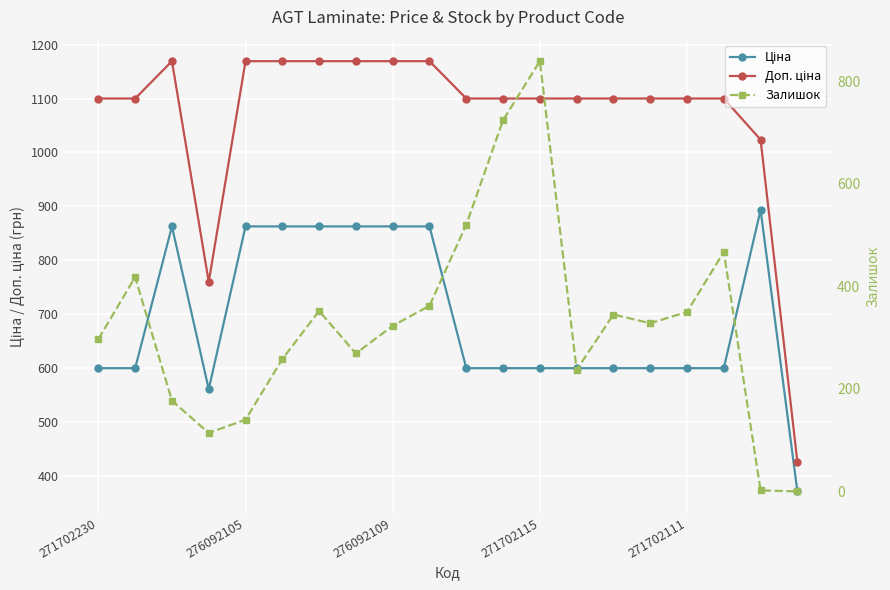

At which label is Ціна closest to 632?

271702230